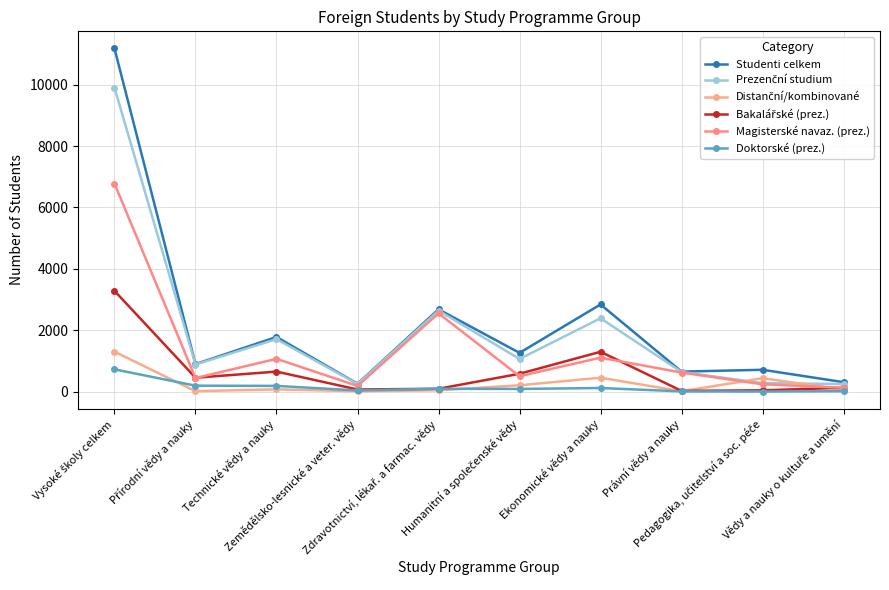

At how many categories does at least one series exceed 7991?

1